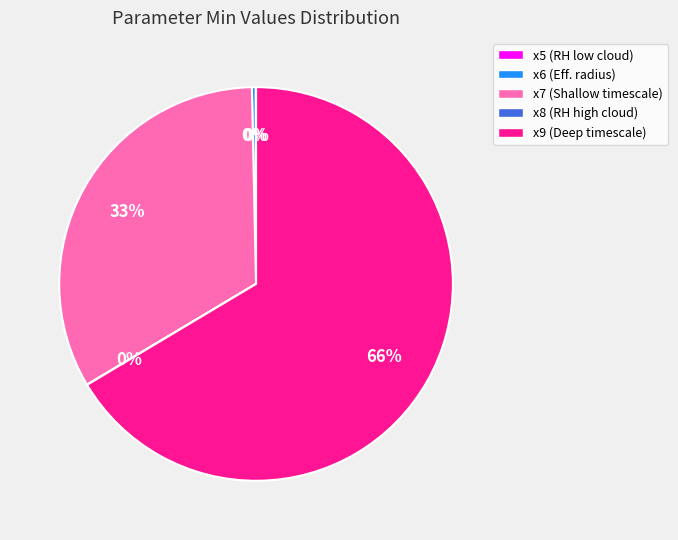

Is it true that x7 is 40% of the pie?

False